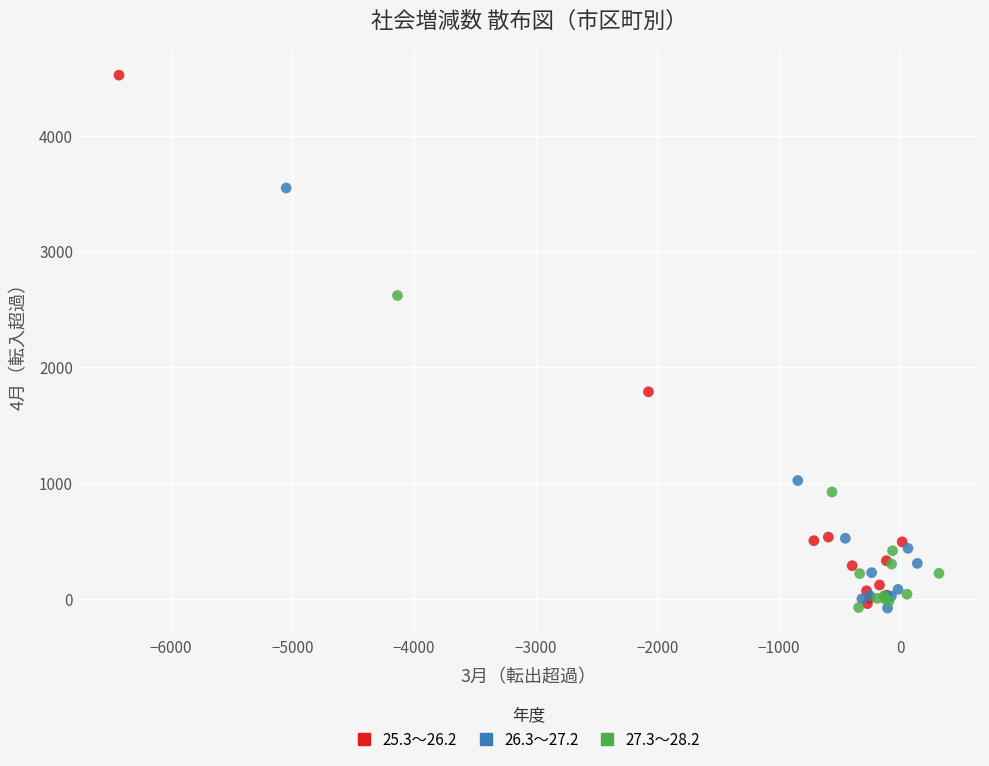

Which series reaches the maximum Y coordinate?

25.3～26.2